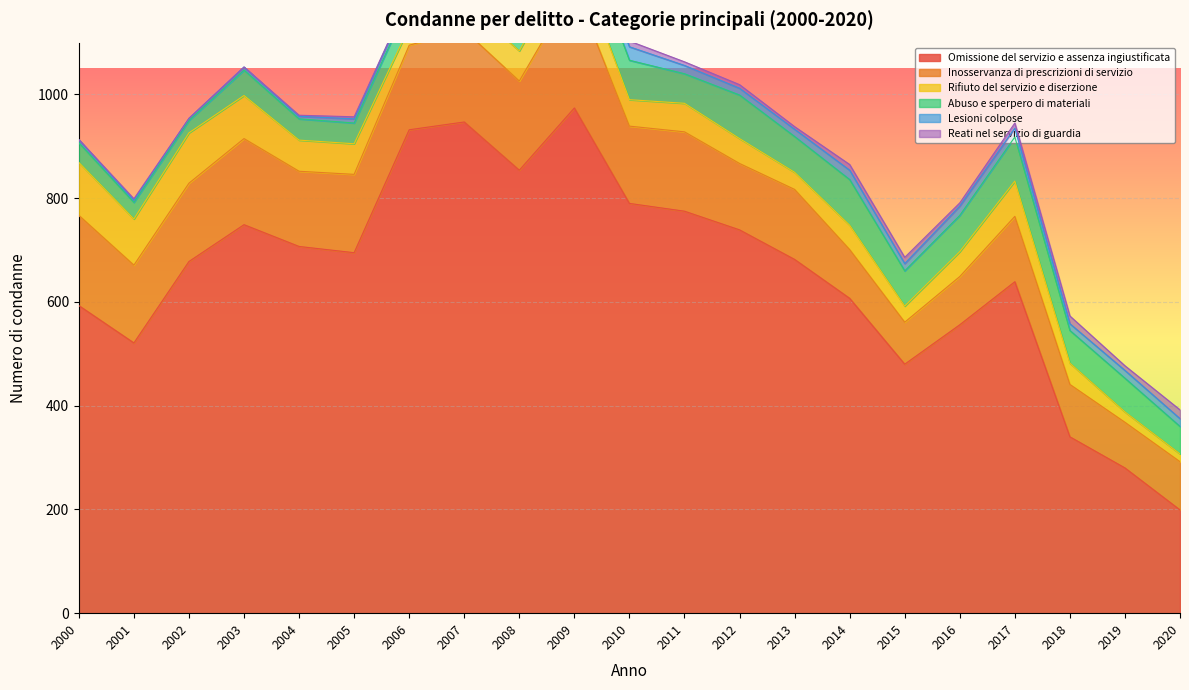

How many lines are shown in the chart?

6